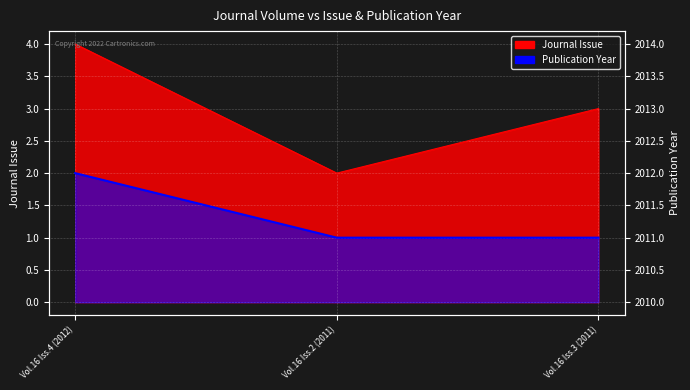

Rank the series at Vol.16 Iss.3 (2011) from lowest to highest value.

Publication Year, Journal Issue